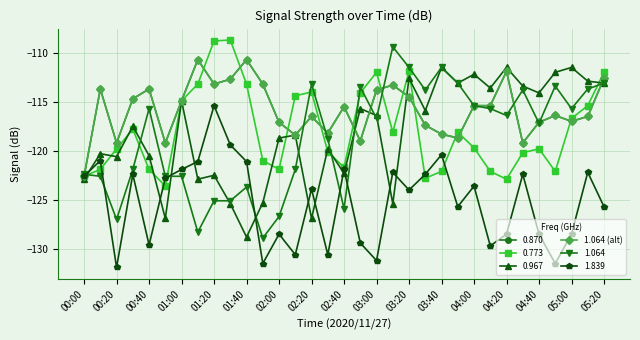

Is this an area chart (filled region under the line)?

No